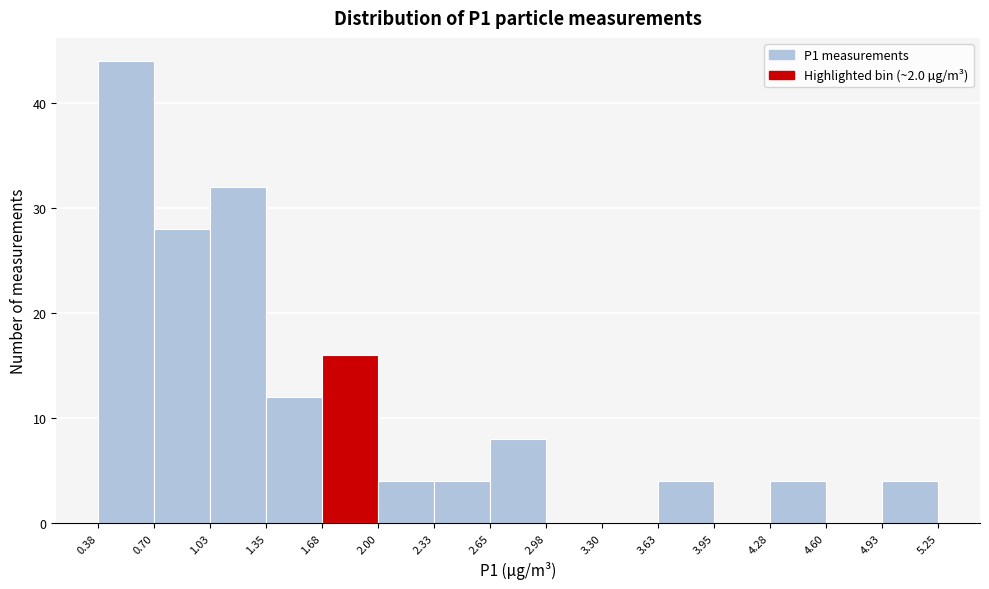

Reading left to right, list every bar in this chart as the range it spans on the x-axis followed by its height. The values are not printed on the chart, so give them approximately, as read against the axis.

0.38 to 0.70: 44
0.70 to 1.03: 28
1.03 to 1.35: 32
1.35 to 1.68: 12
1.68 to 2.00: 16
2.00 to 2.33: 4
2.33 to 2.65: 4
2.65 to 2.98: 8
2.98 to 3.30: 0
3.30 to 3.63: 0
3.63 to 3.95: 4
3.95 to 4.28: 0
4.28 to 4.60: 4
4.60 to 4.93: 0
4.93 to 5.25: 4